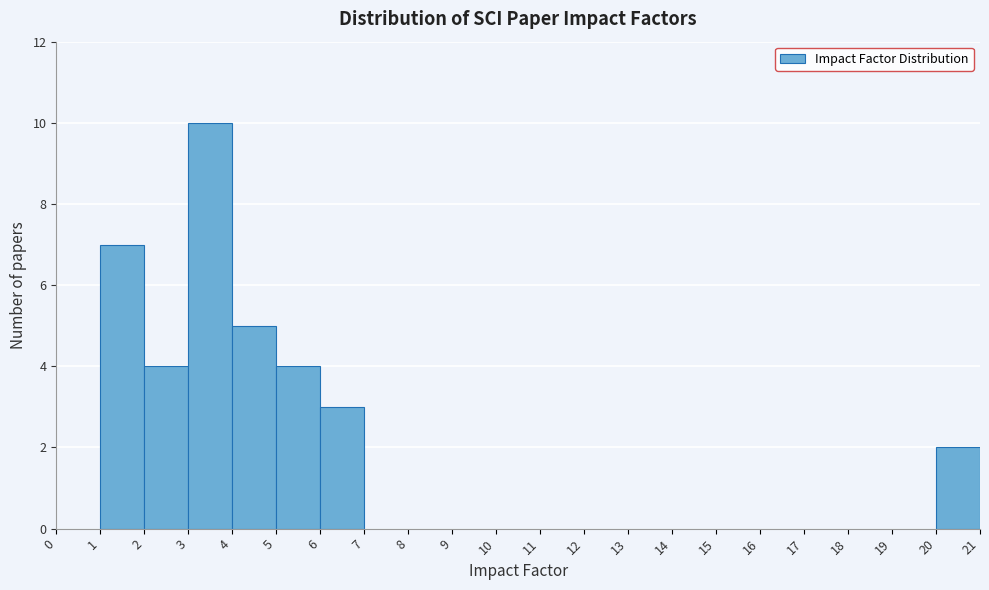

Reading left to right, list every bar in this chart as the range it spans on the x-axis followed by its height. The values are not printed on the chart, so give them approximately, as read against the axis.

0 to 1: 0
1 to 2: 7
2 to 3: 4
3 to 4: 10
4 to 5: 5
5 to 6: 4
6 to 7: 3
7 to 8: 0
8 to 9: 0
9 to 10: 0
10 to 11: 0
11 to 12: 0
12 to 13: 0
13 to 14: 0
14 to 15: 0
15 to 16: 0
16 to 17: 0
17 to 18: 0
18 to 19: 0
19 to 20: 0
20 to 21: 2